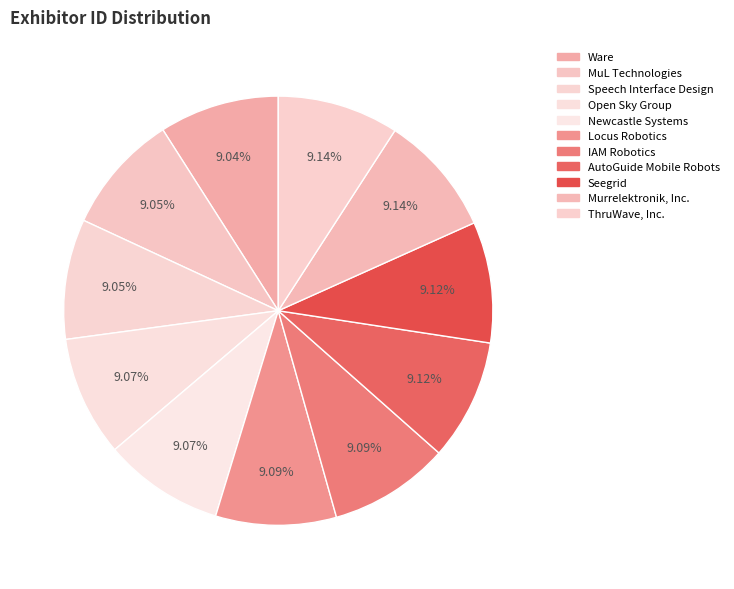

True or false: IAM Robotics accounts for 9% of the total.

True